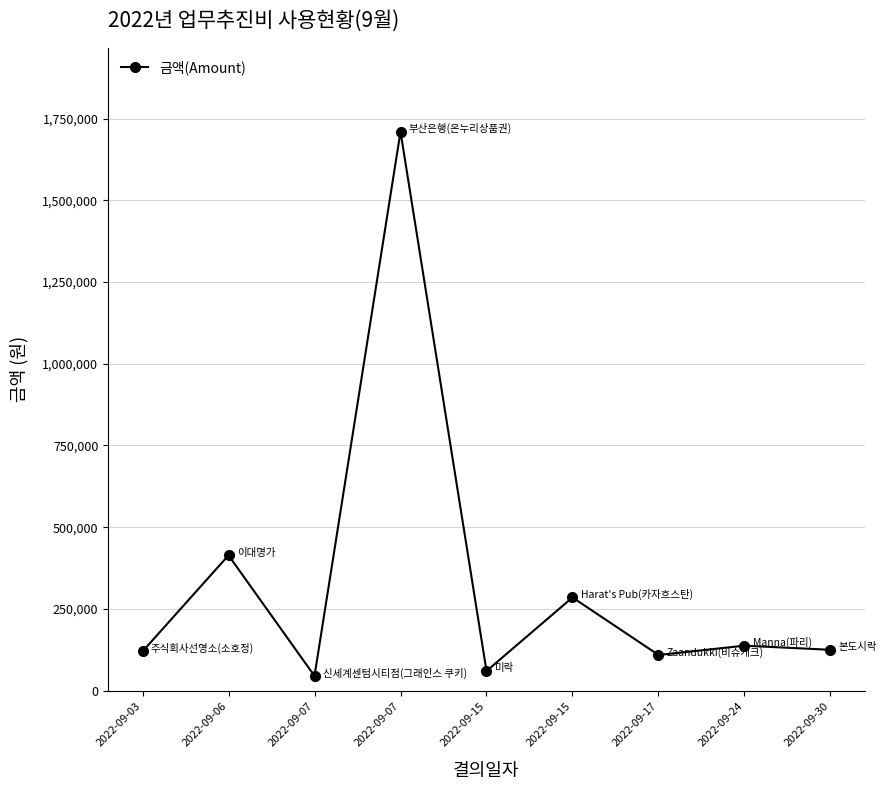

Count the number of data series in this chart.

1